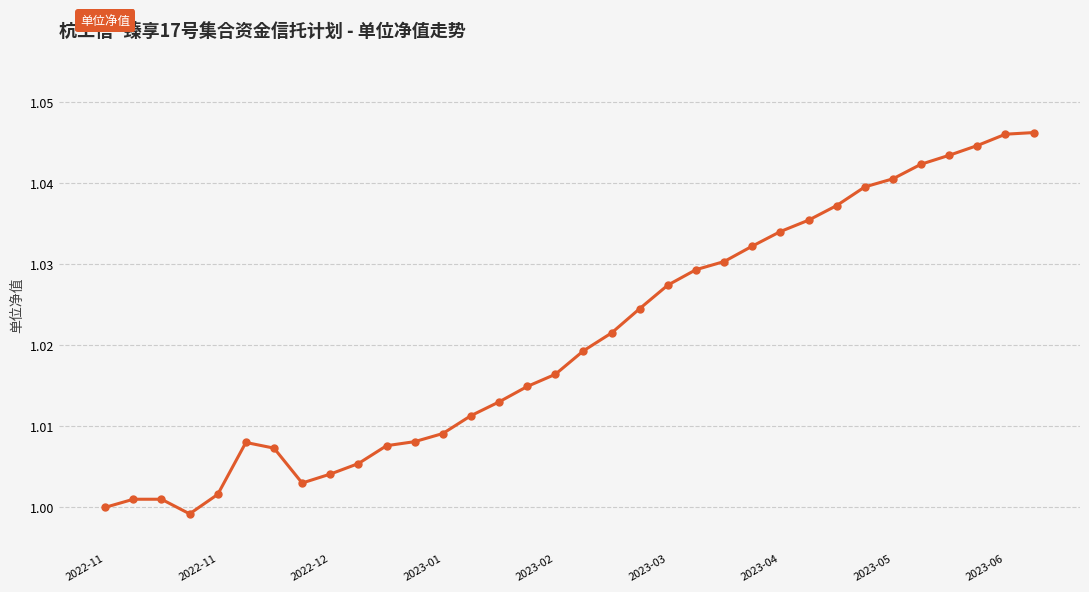

True or false: the data has more than 0 interior local peaks.

True